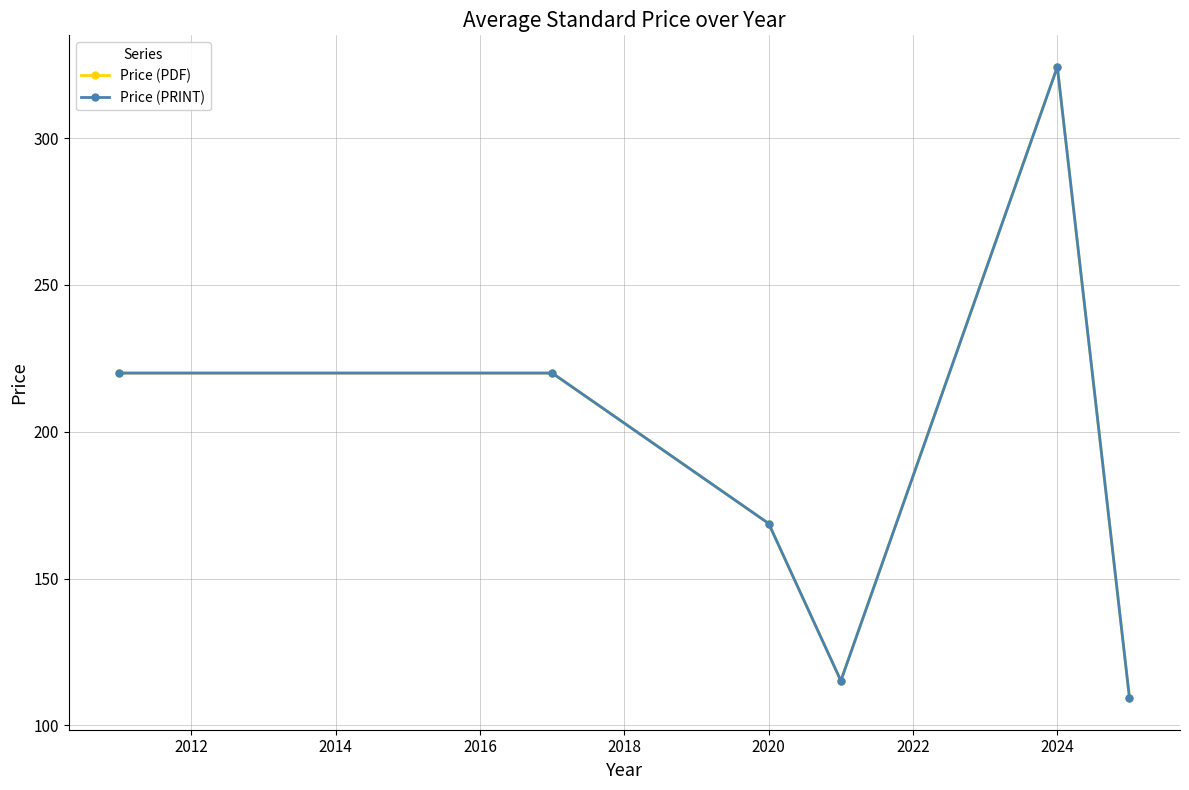

Is this an area chart (filled region under the line)?

No